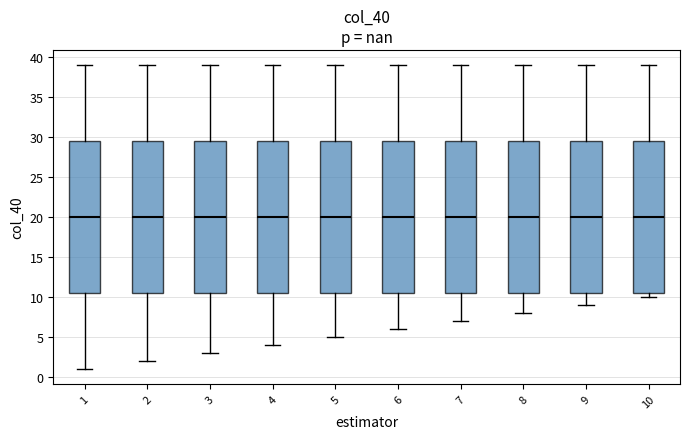

Reading left to right, transcribe this box plot: for each box, give where its median line is, the range the box spans, and where its two whiskers end, as read against the y-axis. The values are not printed on the chart, so give them approximately, as read against the axis.

1: median 20.0, box 10.5 to 29.5, whiskers 1.0 to 39.0
2: median 20.0, box 10.5 to 29.5, whiskers 2.0 to 39.0
3: median 20.0, box 10.5 to 29.5, whiskers 3.0 to 39.0
4: median 20.0, box 10.5 to 29.5, whiskers 4.0 to 39.0
5: median 20.0, box 10.5 to 29.5, whiskers 5.0 to 39.0
6: median 20.0, box 10.5 to 29.5, whiskers 6.0 to 39.0
7: median 20.0, box 10.5 to 29.5, whiskers 7.0 to 39.0
8: median 20.0, box 10.5 to 29.5, whiskers 8.0 to 39.0
9: median 20.0, box 10.5 to 29.5, whiskers 9.0 to 39.0
10: median 20.0, box 10.5 to 29.5, whiskers 10.0 to 39.0